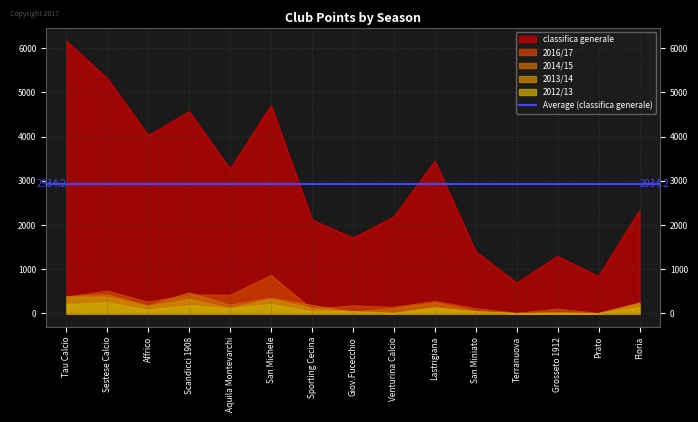

Does the chart display data point markers on the line(s)?

No